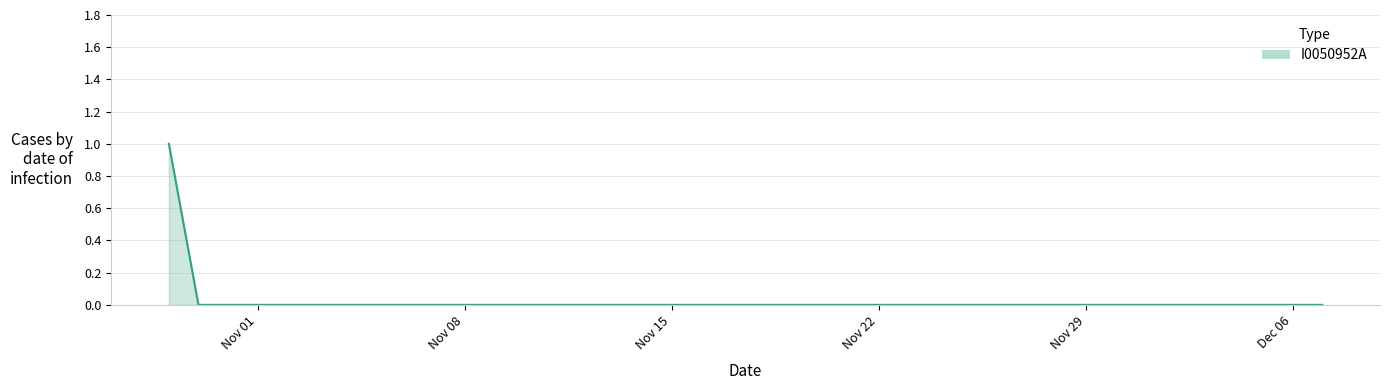

What is the greatest value displayed?

1